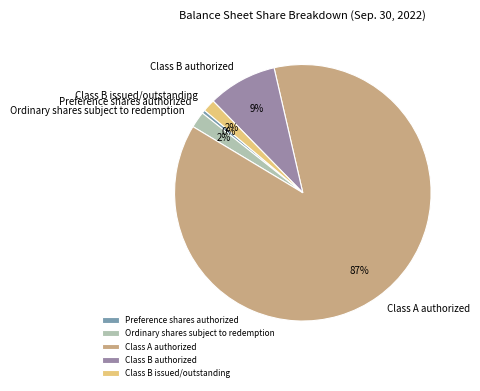

Does Class B authorized represent more than half of the total?

No